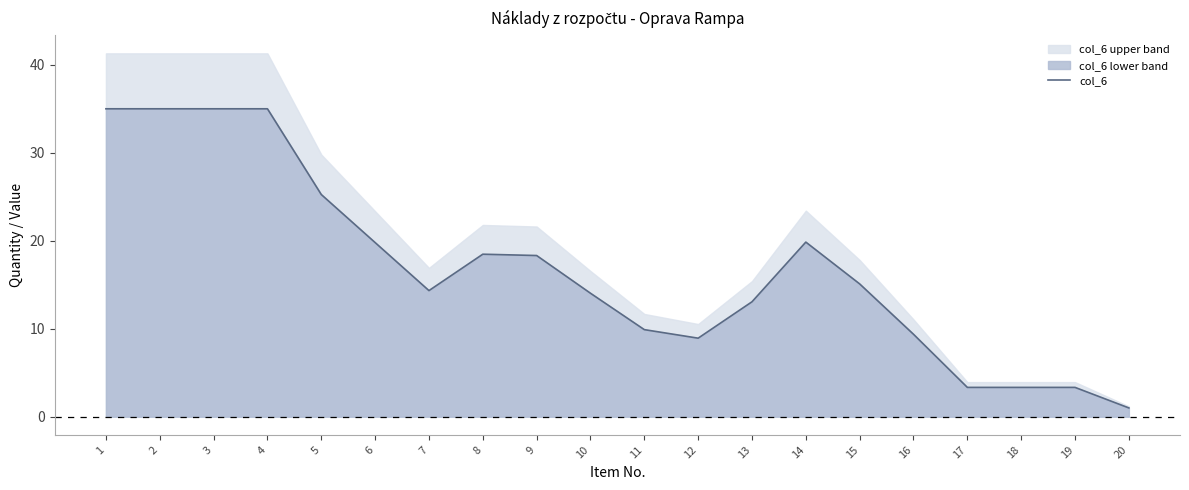

List the labels in order of value, largest first.

1, 2, 3, 4, 5, 14, 6, 8, 9, 15, 7, 10, 13, 11, 16, 12, 17, 18, 19, 20